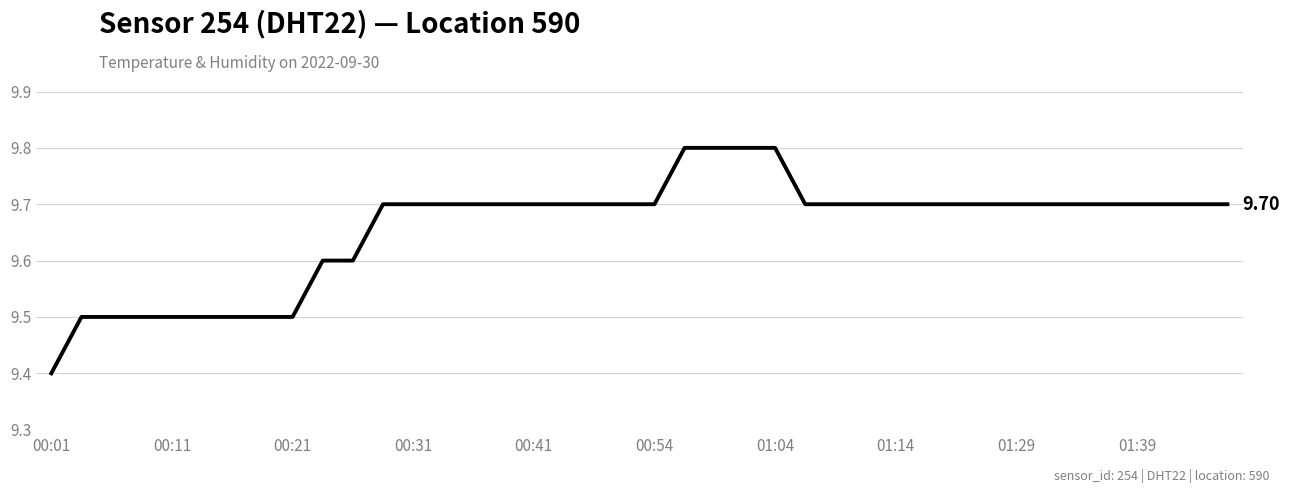

What is the difference between the maximum and minimum values?

0.4